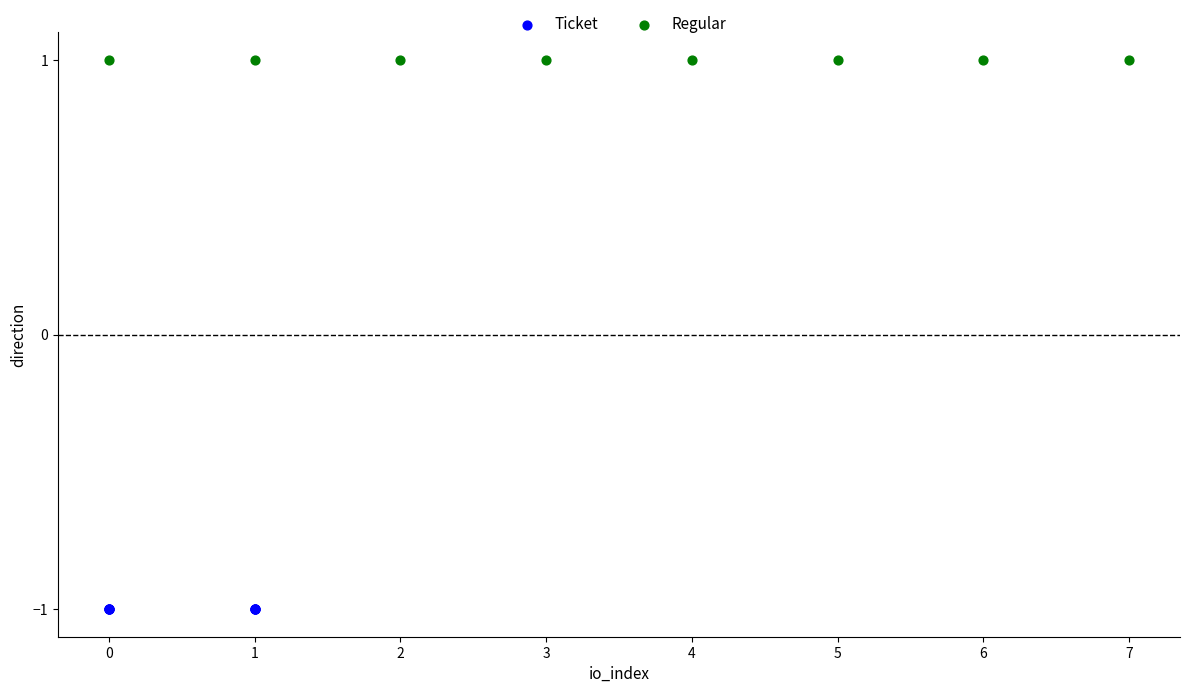

Which series reaches the maximum Y coordinate?

Regular